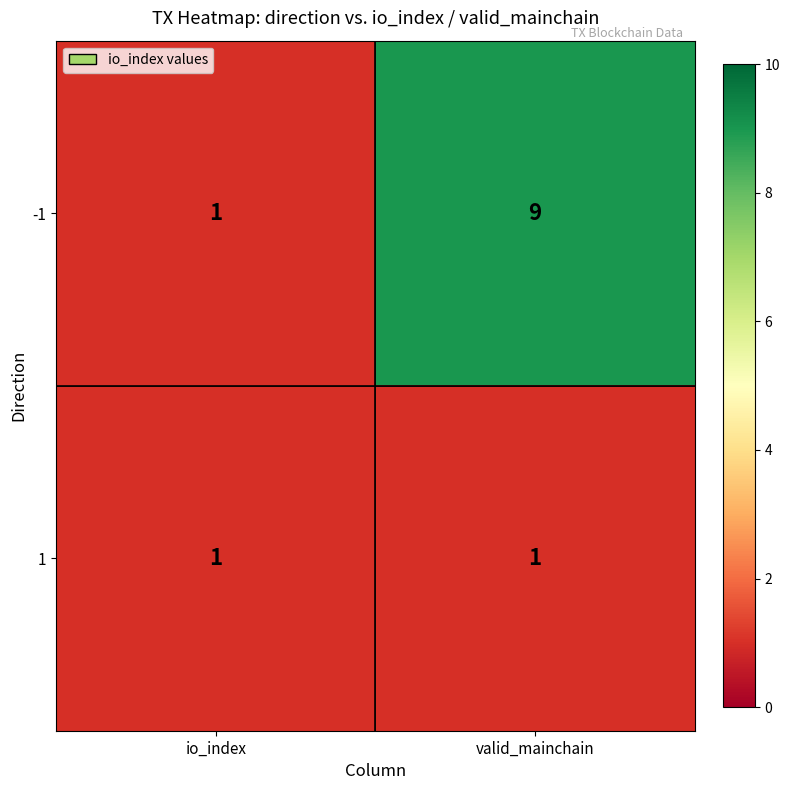

At which category is the sum across all series the highest?

valid_mainchain